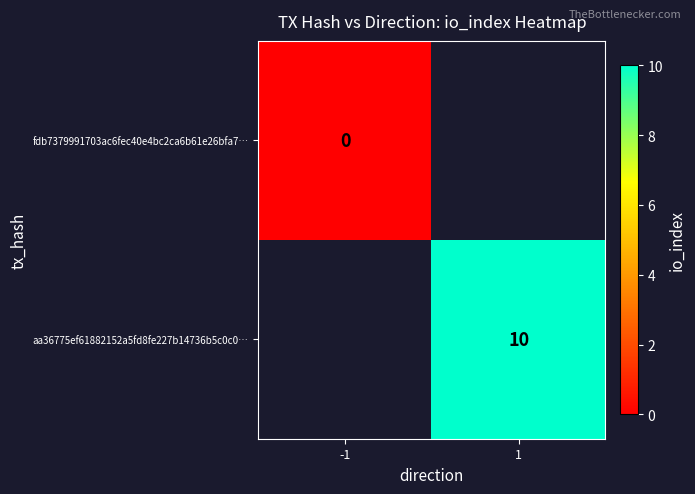

At which category does the chart reach its minimum across all series?

-1